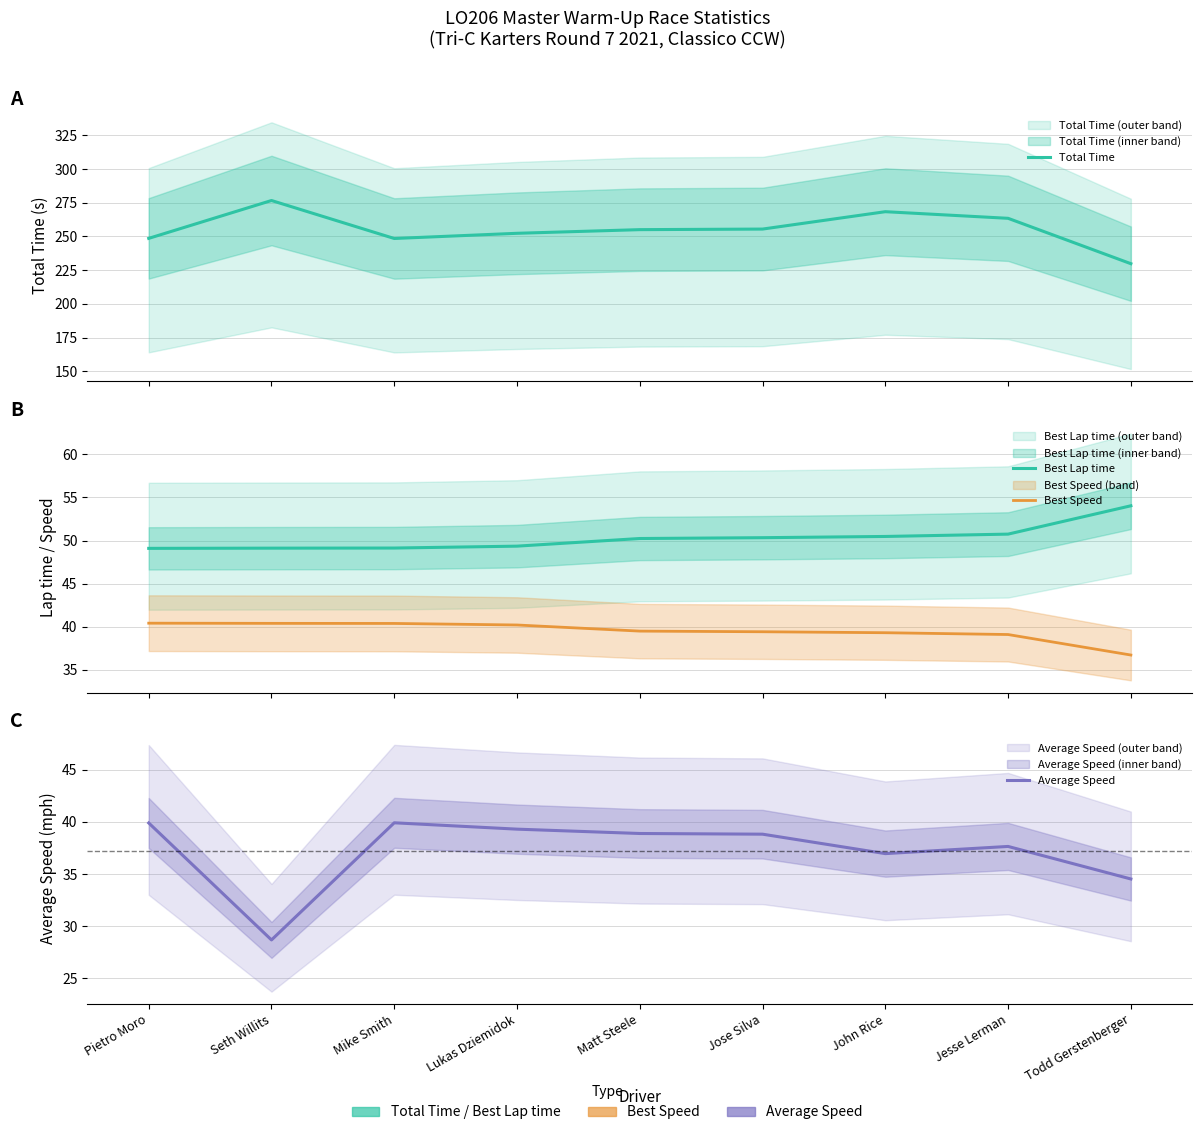

What is the difference between the Average Speed values at Matt Steele and Lukas Dziemidok?

0.4